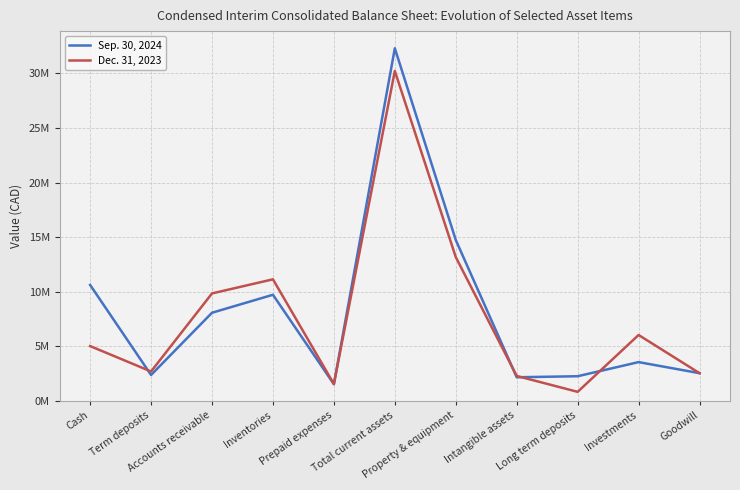

Which category has the lowest value across all series?

Long term deposits